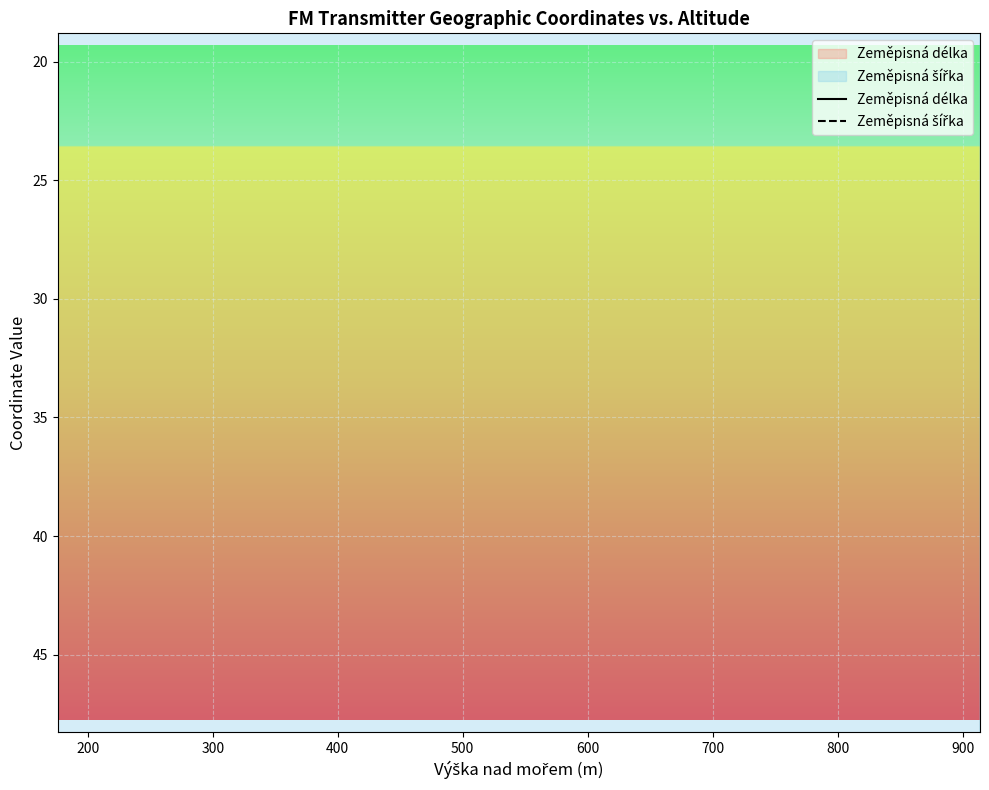

How many data points does each series have?

20